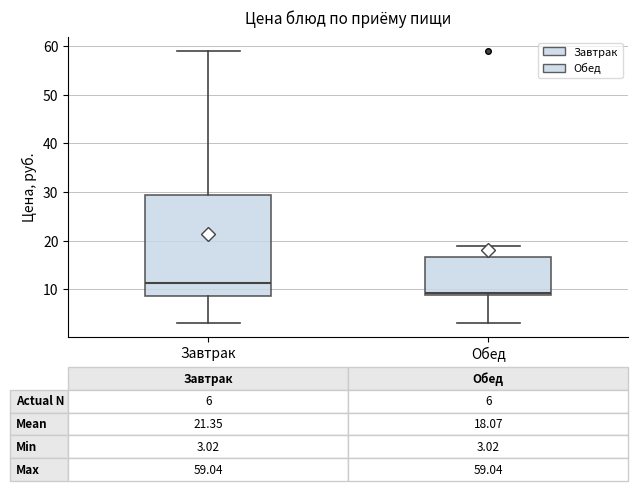

Which box has the lowest median line?

Обед